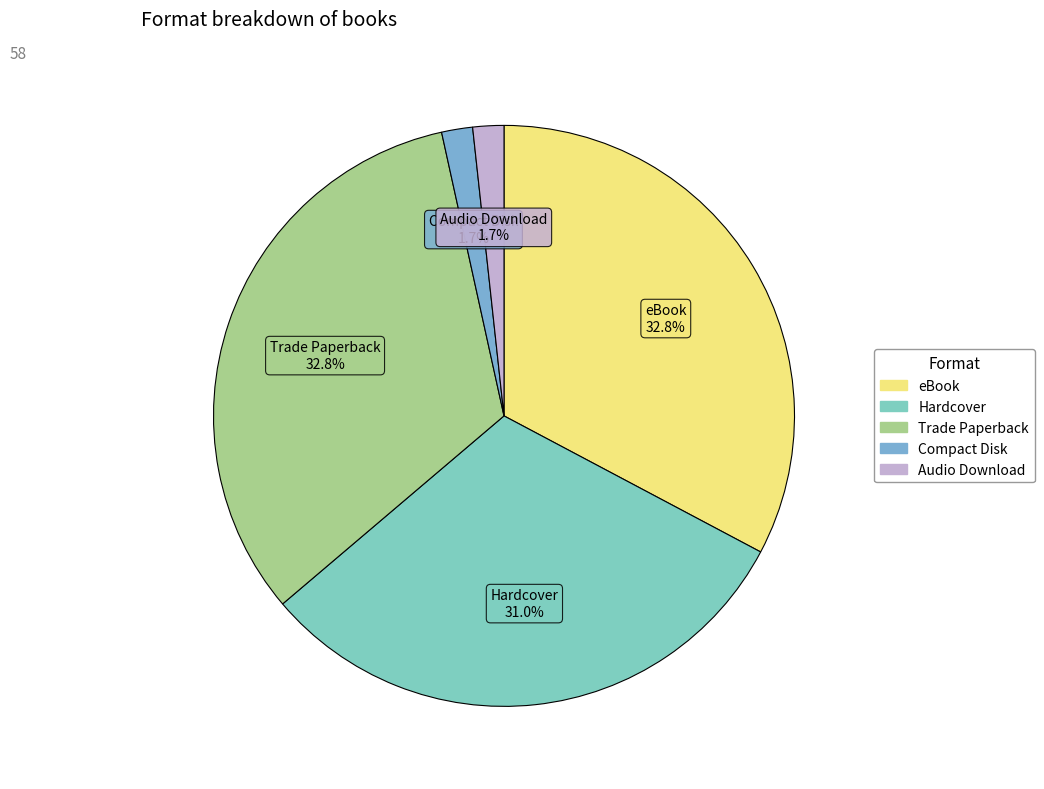

What percentage is the eBook slice, to the nearest percent?

33%